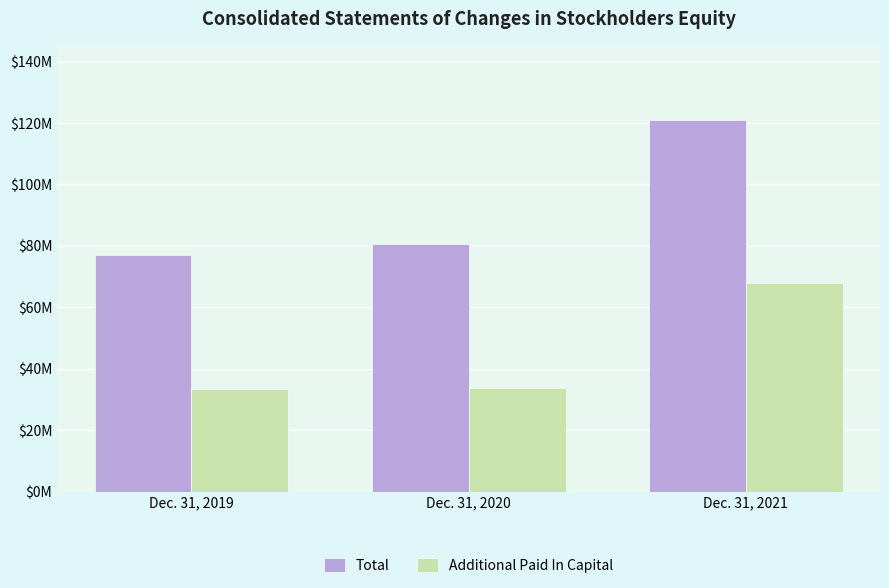

At how many categories does at least one series exceed 87698127?

1